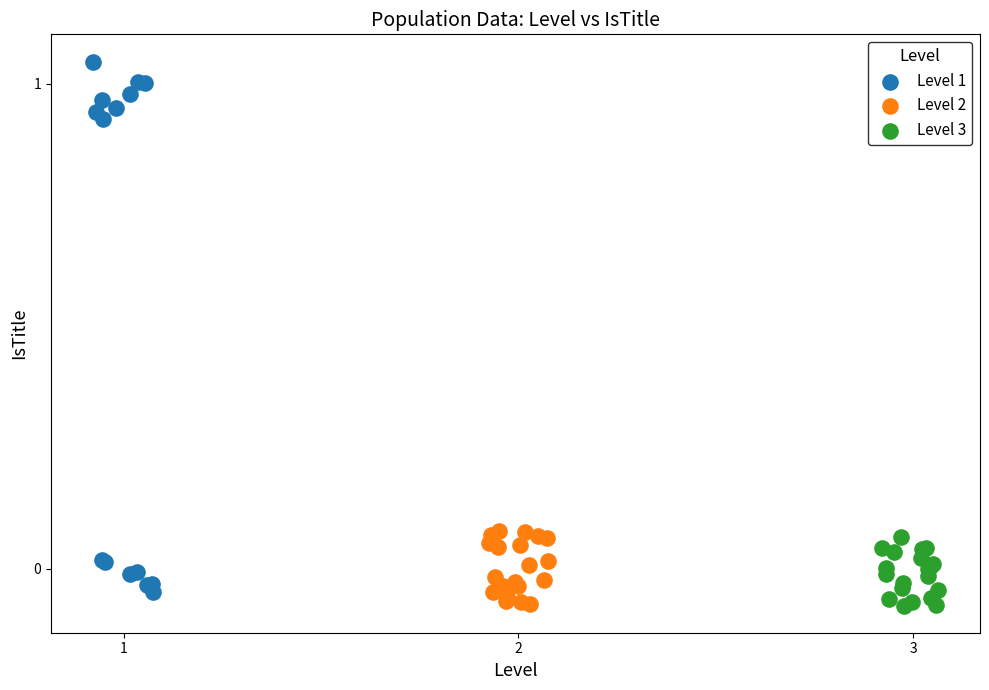

Which series contains the highest Y value?

Level 1